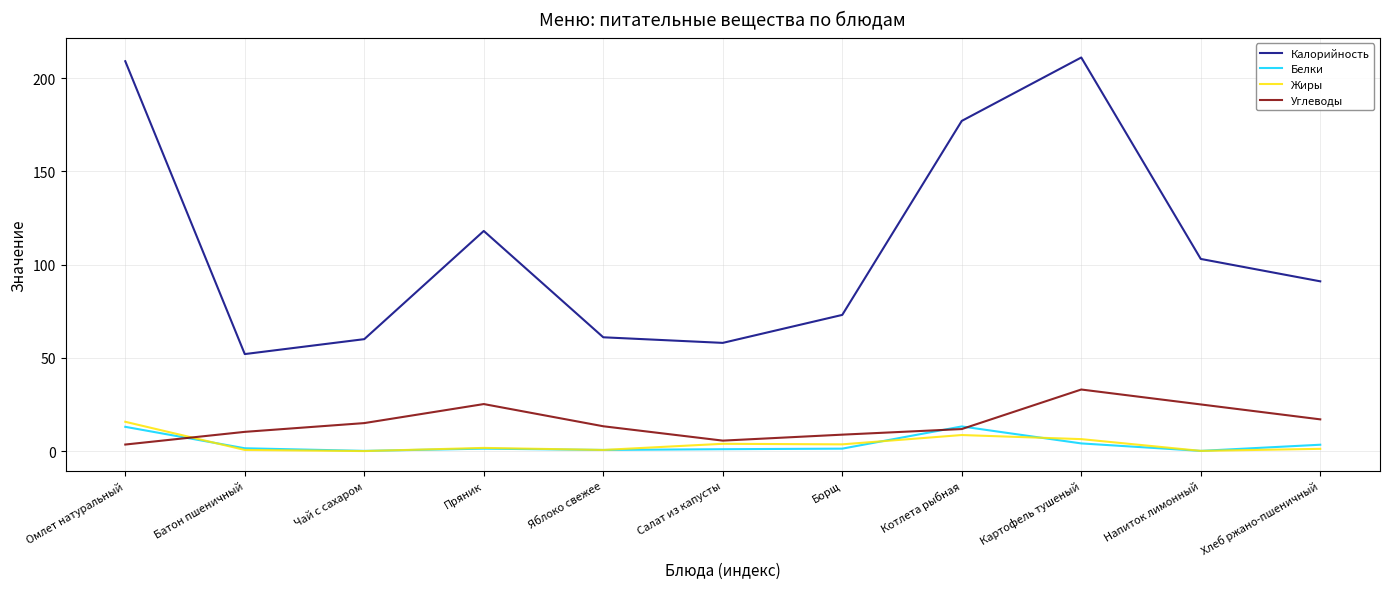

Which series has the largest range (max minus min)?

Калорийность